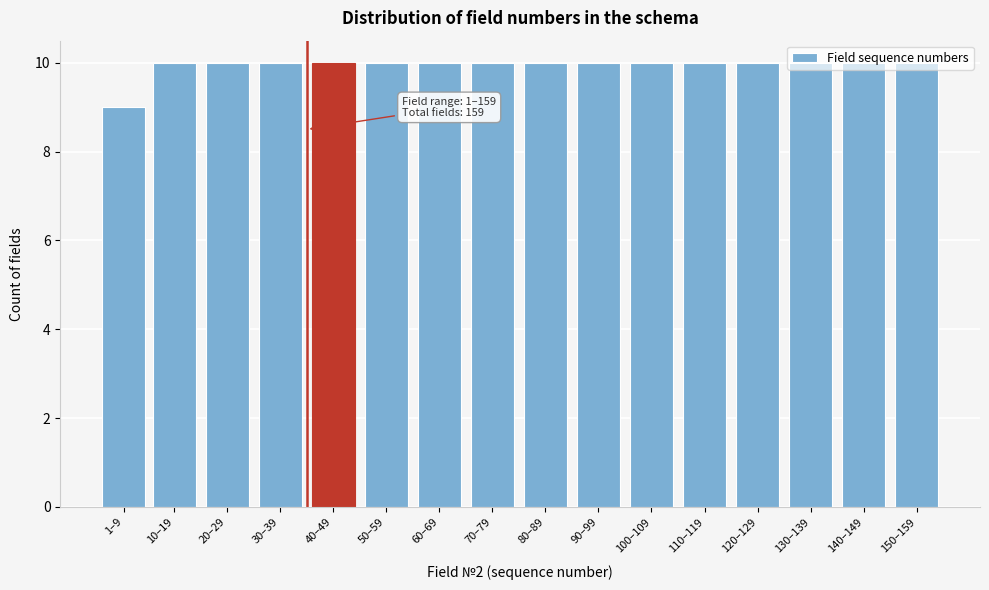

What is the sum of all values?

159